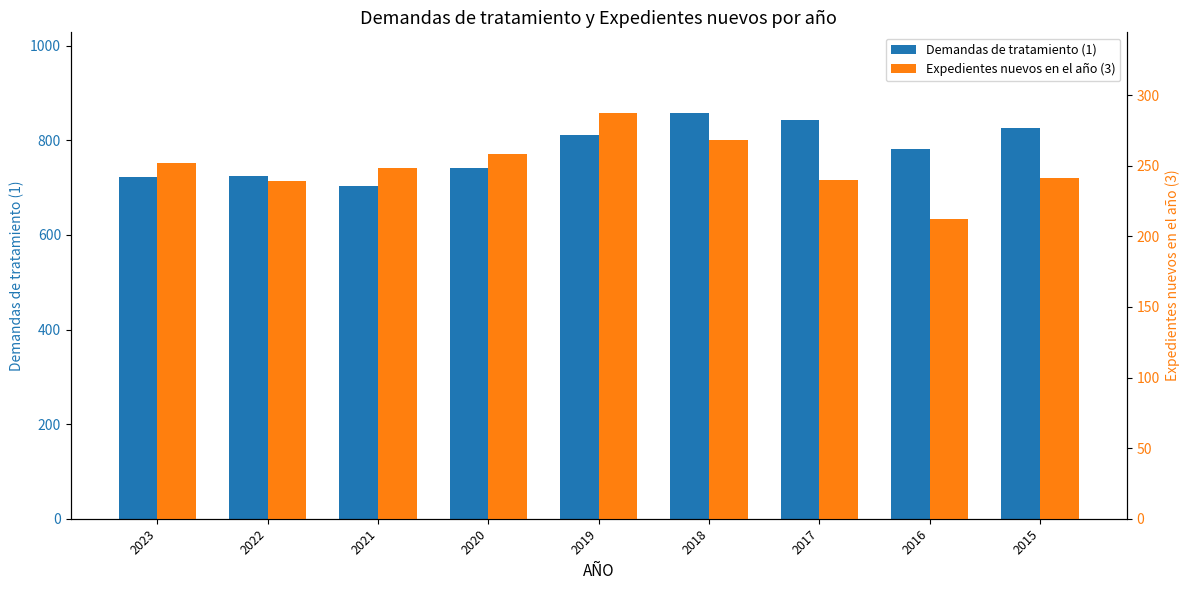

At 2021, list the series in order from largest to smallest.

Demandas de tratamiento (1), Expedientes nuevos en el año (3)